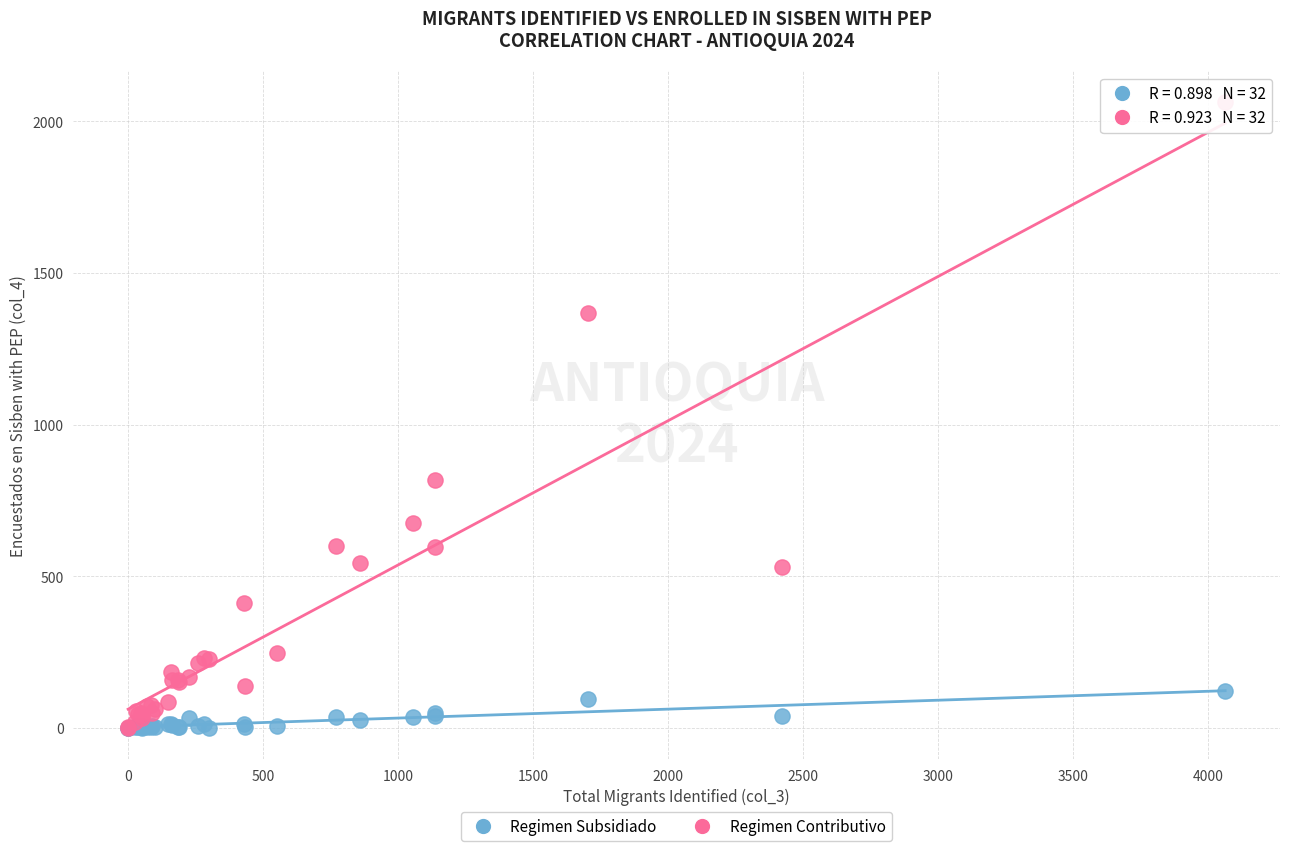

In the Regimen Contributivo series, what Y value is closest to 1031?

817